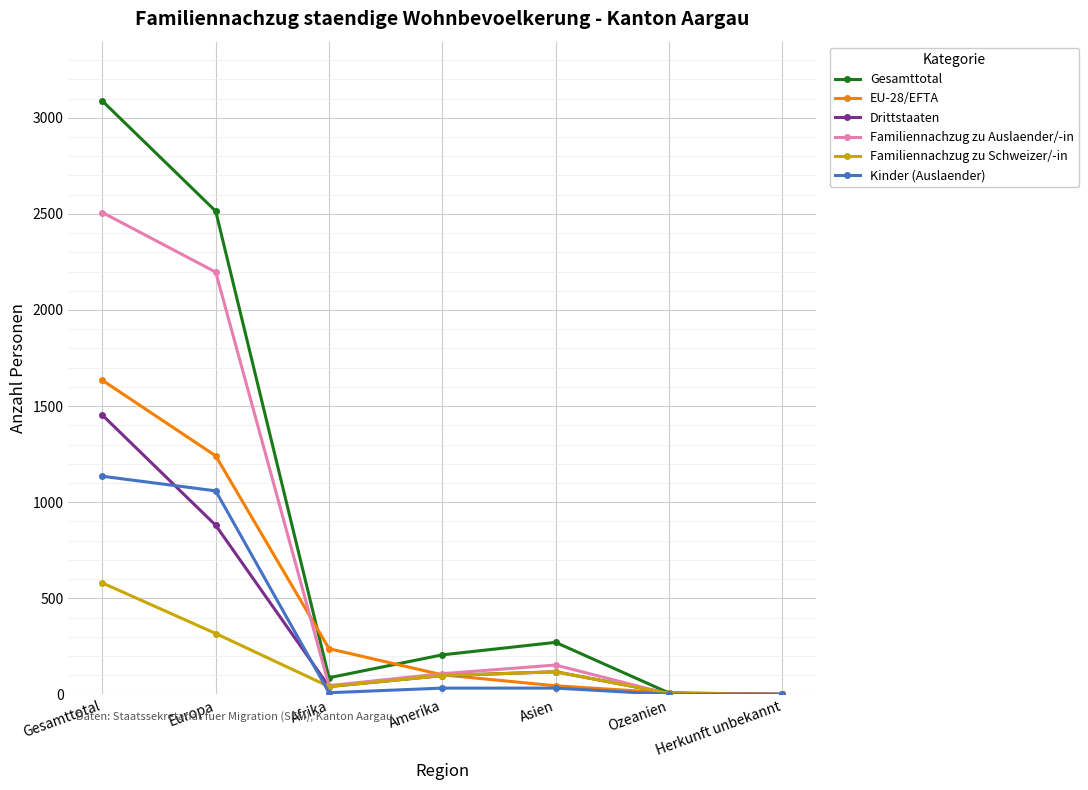

How many values in the EU-28/EFTA series are below 102?

3